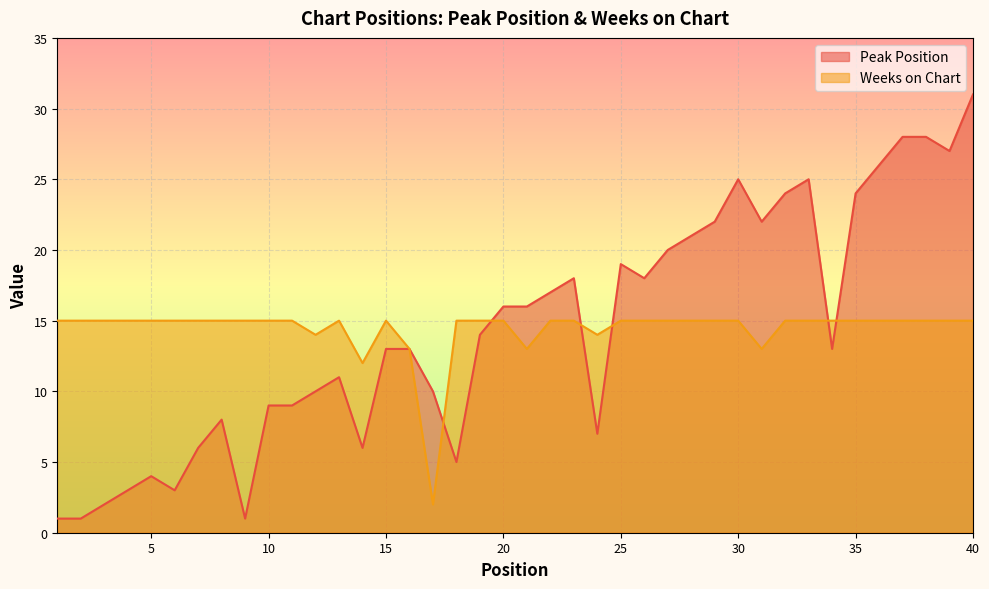

True or false: Peak Position and Weeks on Chart intersect in this chart.

True